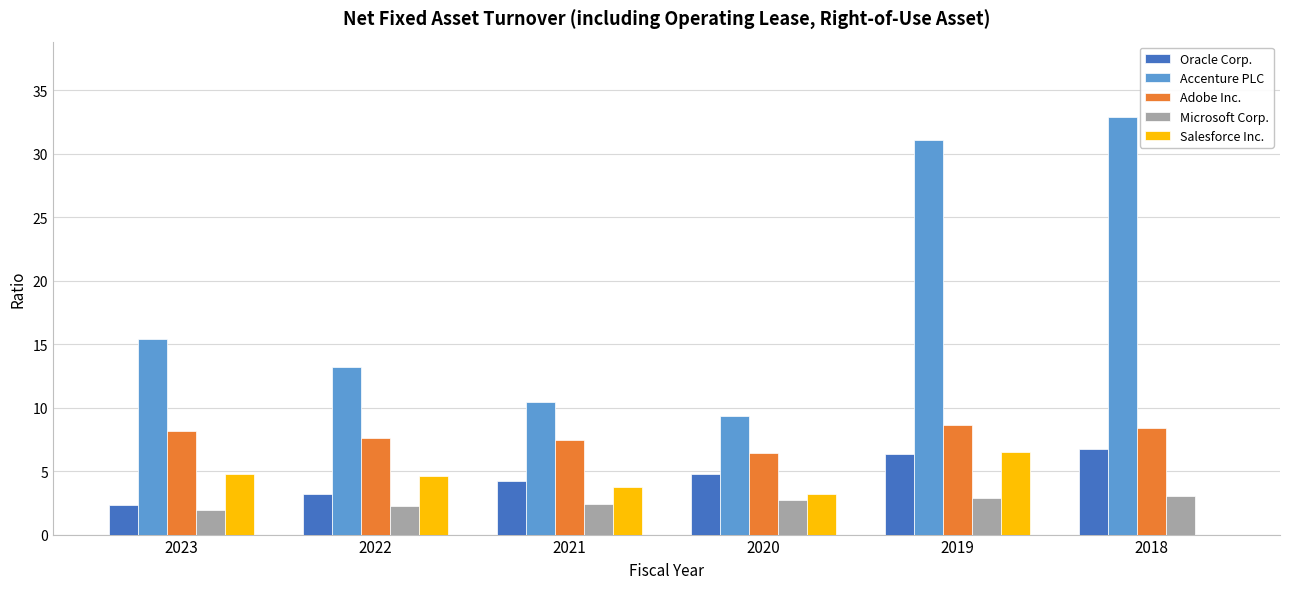

At which label does Oracle Corp. first exceed 4?

2021